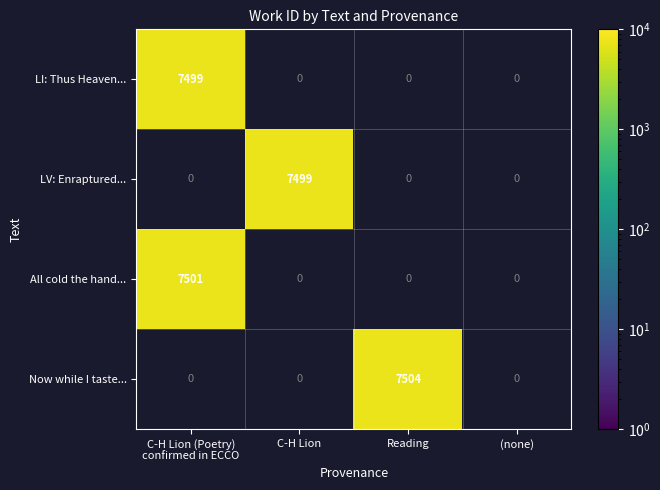

Is it true that LV: Enraptured... equals 4820 at C-H Lion?

False